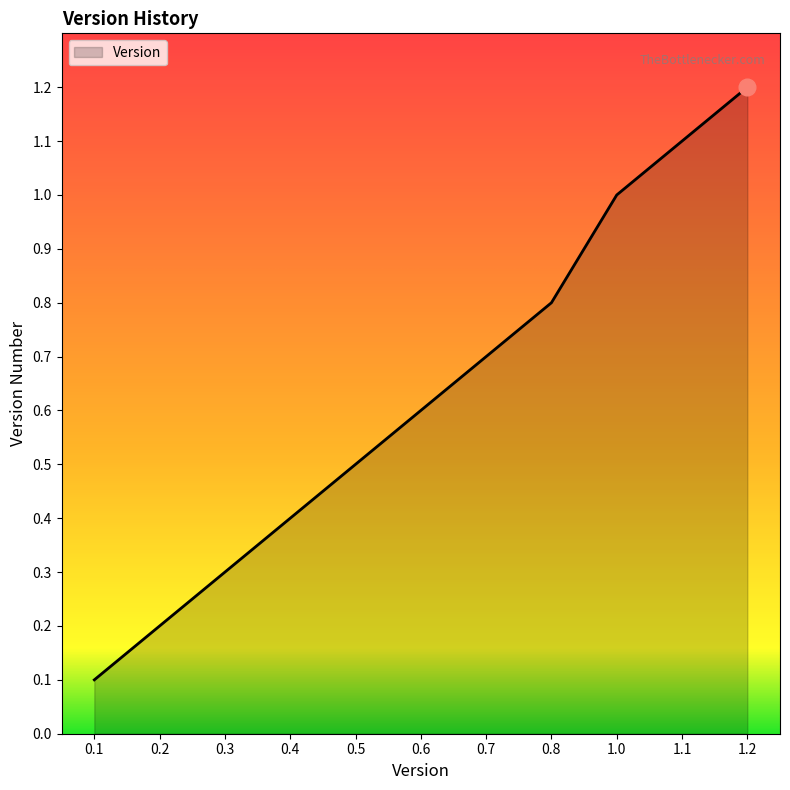

What is the difference between the second highest and second lowest values?

0.9